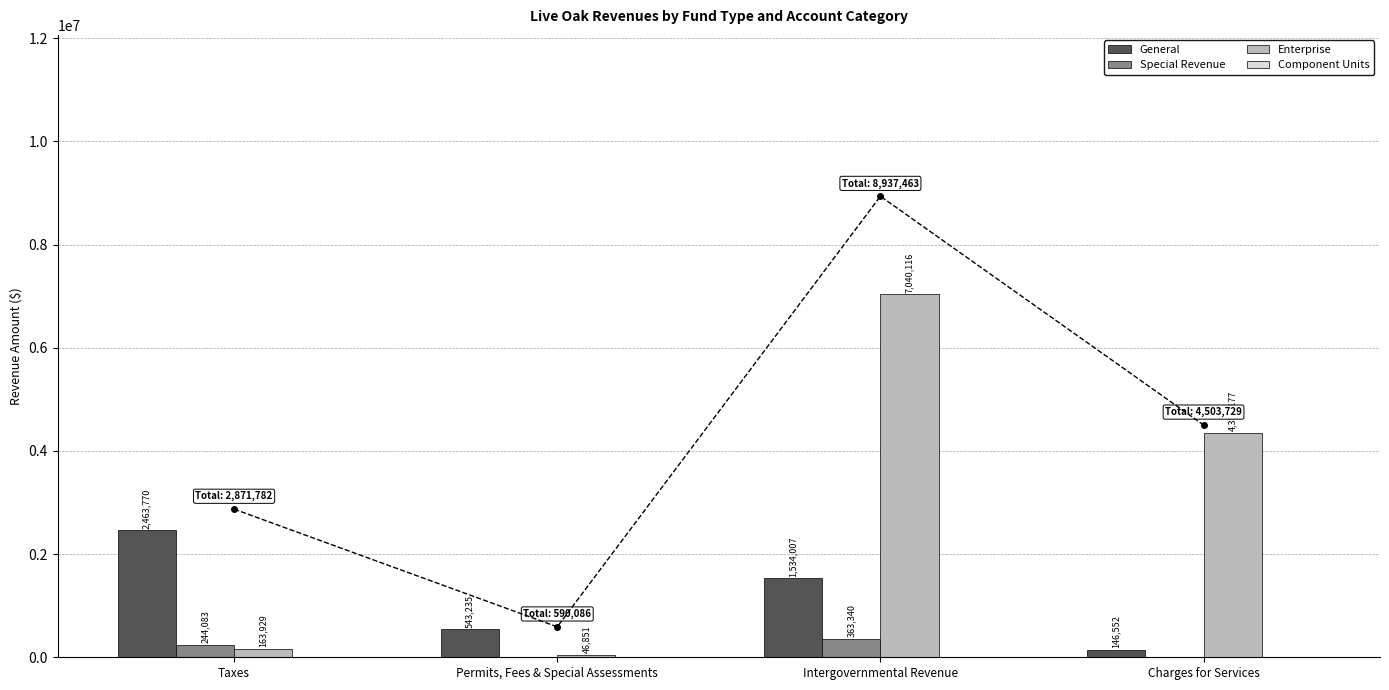

What is the value of the Enterprise bar at the 2nd from the left?

46851